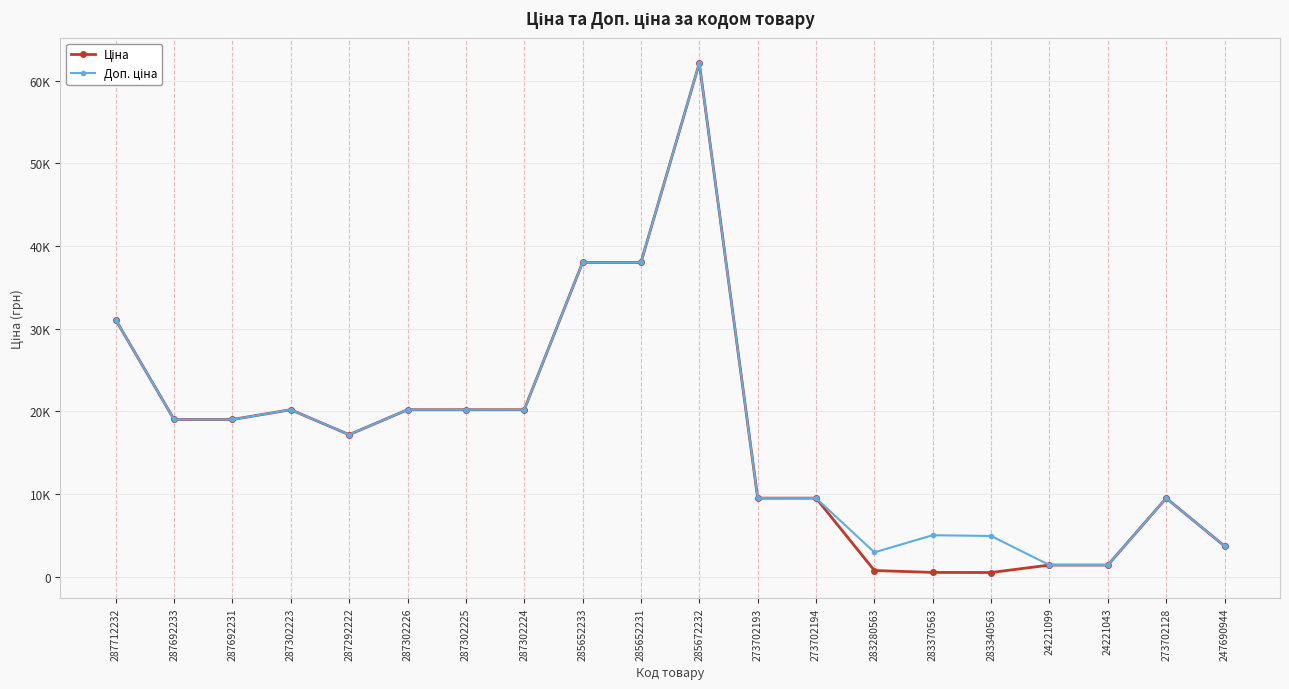

What is the value of the Ціна point at the 5th from the left?

17165.0